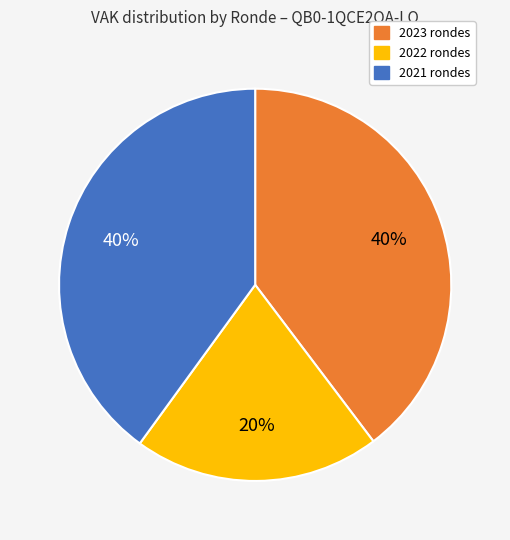

How many slices are in this pie chart?

3